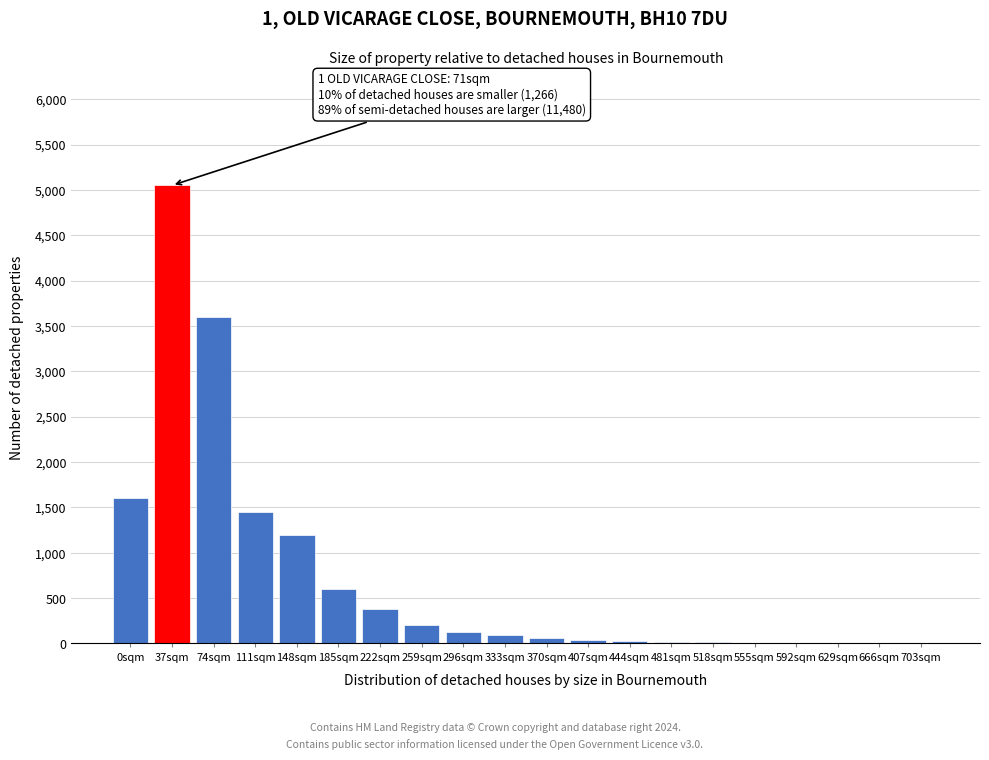

What is the greatest value displayed?

5050